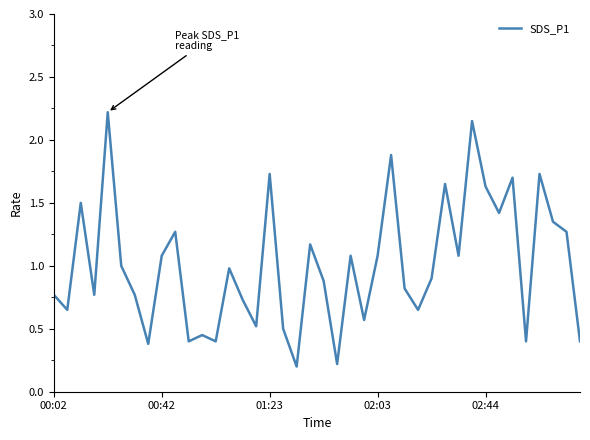

What is the maximum value shown in the chart?

2.2